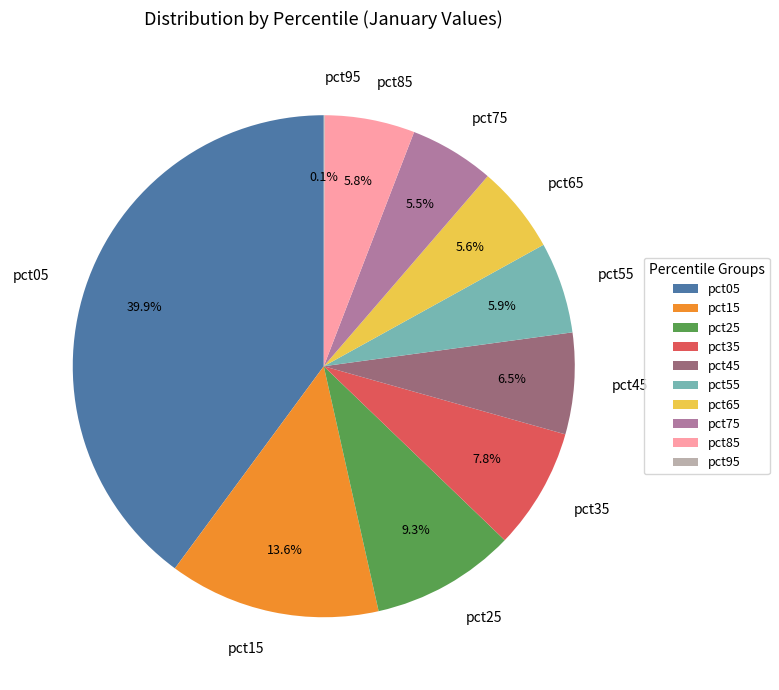

What is the total percentage of pct15 and pct85?

19.4%